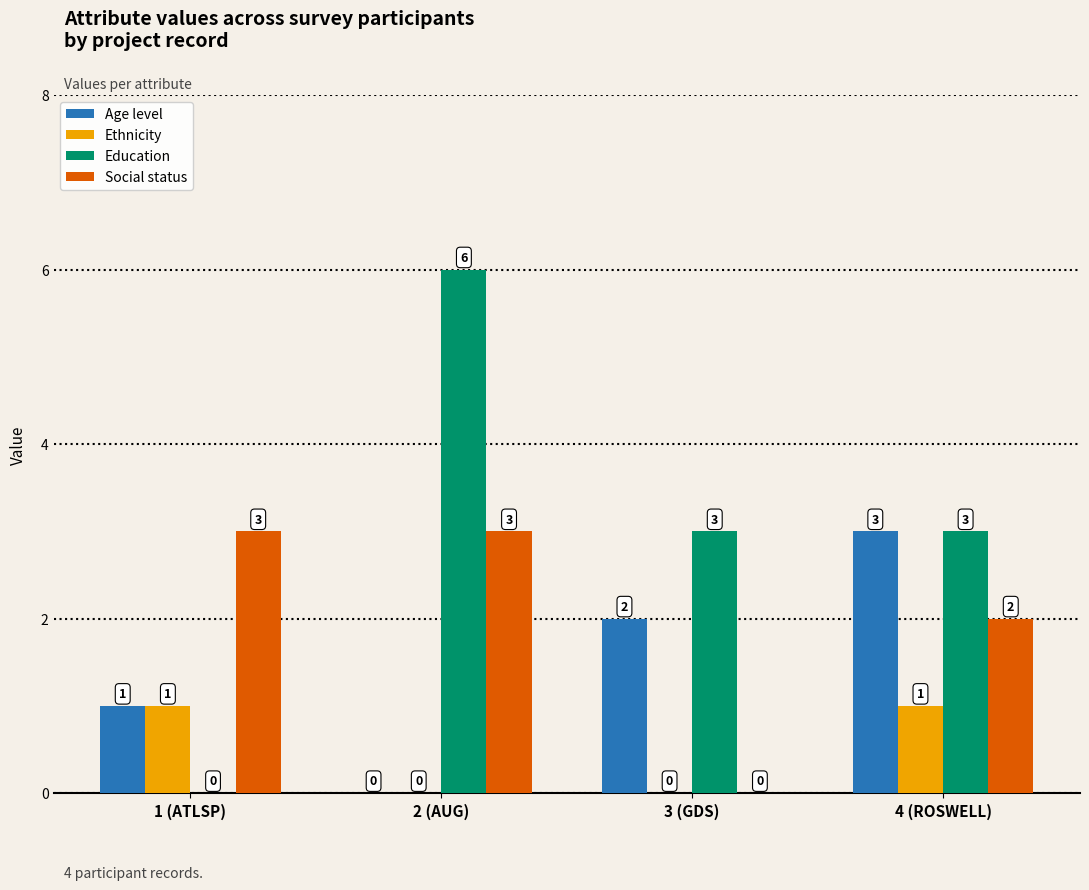

What is the difference between the Social status values at 3 (GDS) and 4 (ROSWELL)?

2